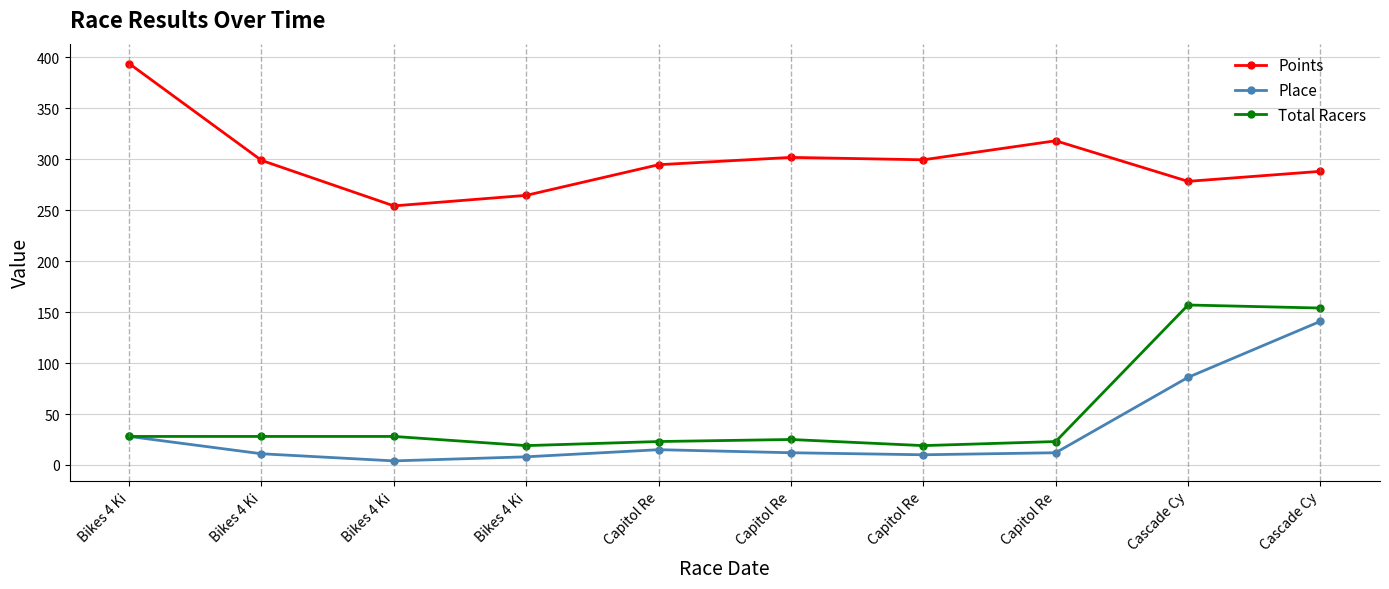

Count the number of data series in this chart.

3